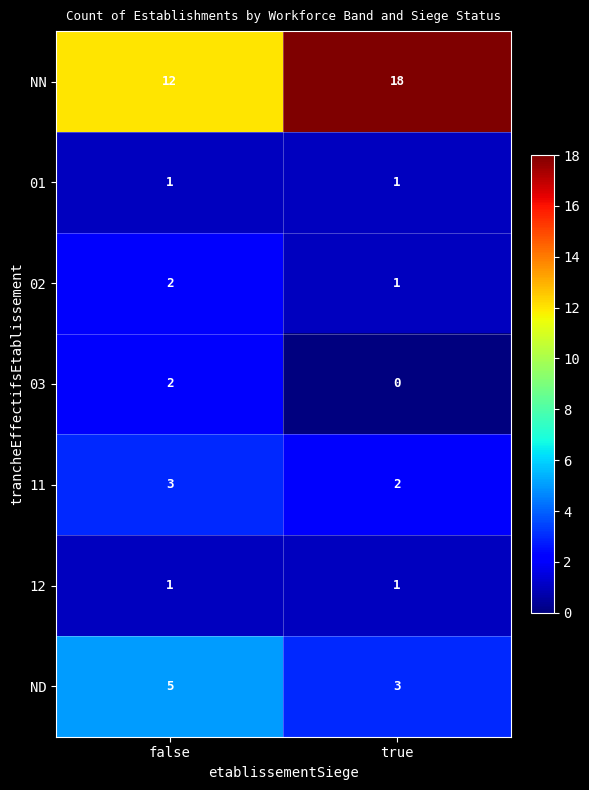

What is the spread (max minus min) of values at false?

11